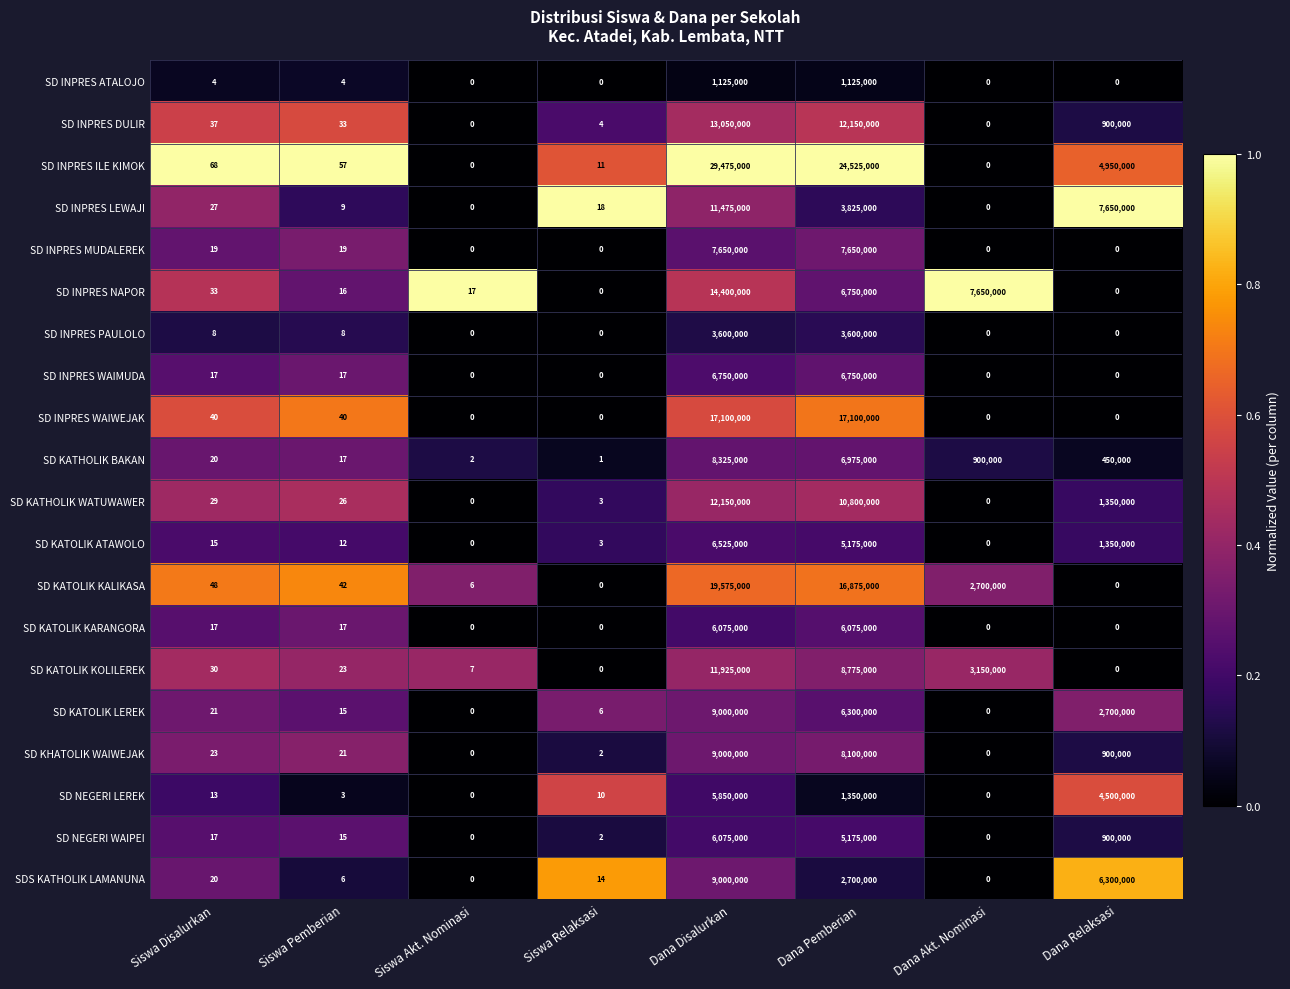

Which label corresponds to the largest value in the chart?

Dana Disalurkan